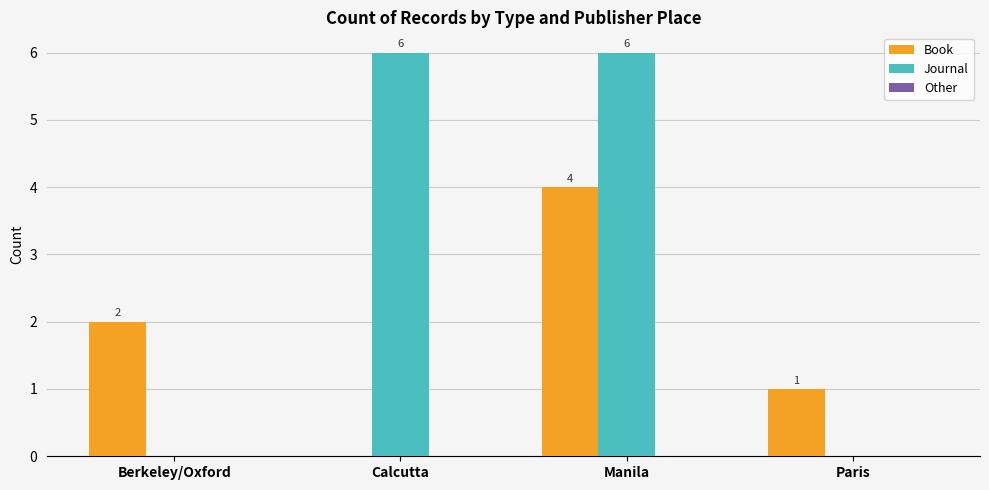

What is the sum of all Book values?

7